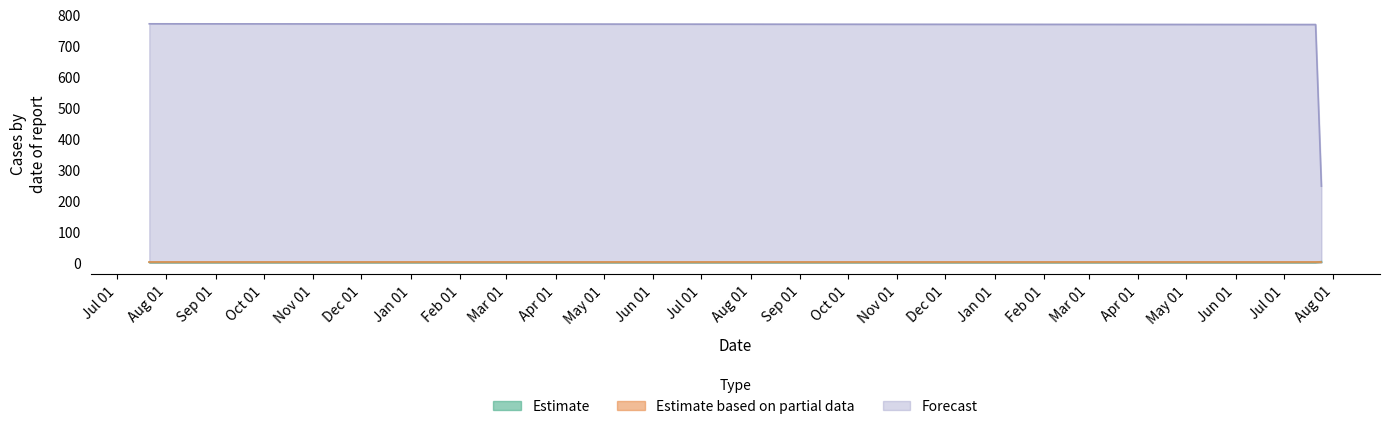

The value of Height at 2017-07-24 14:33:01 is 245.8. True or false?

True